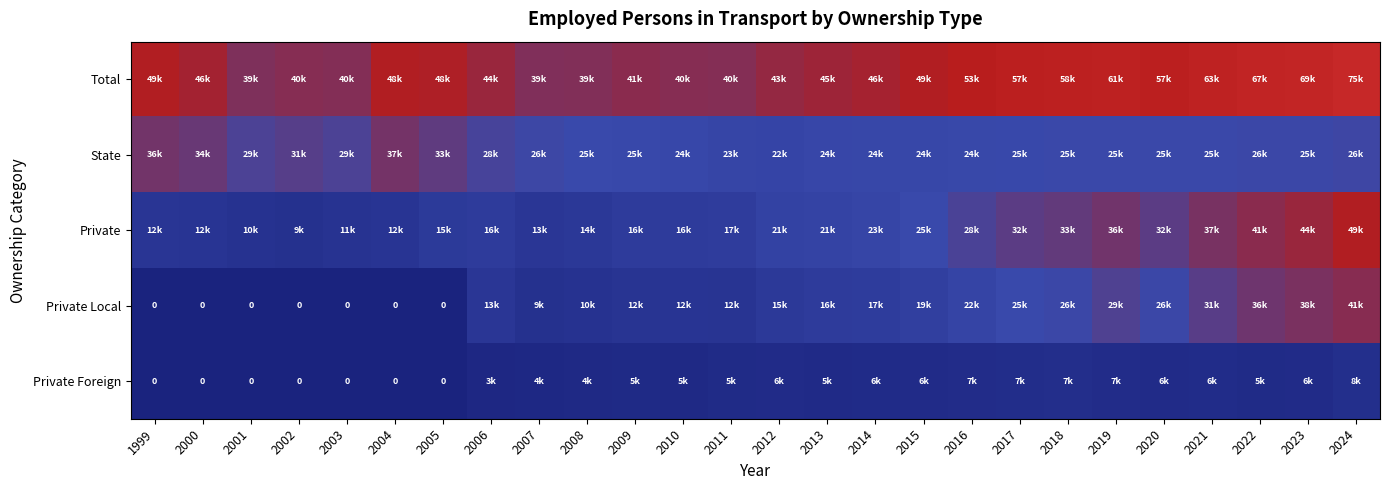

How many values in the Private Foreign series are below 5387?

13